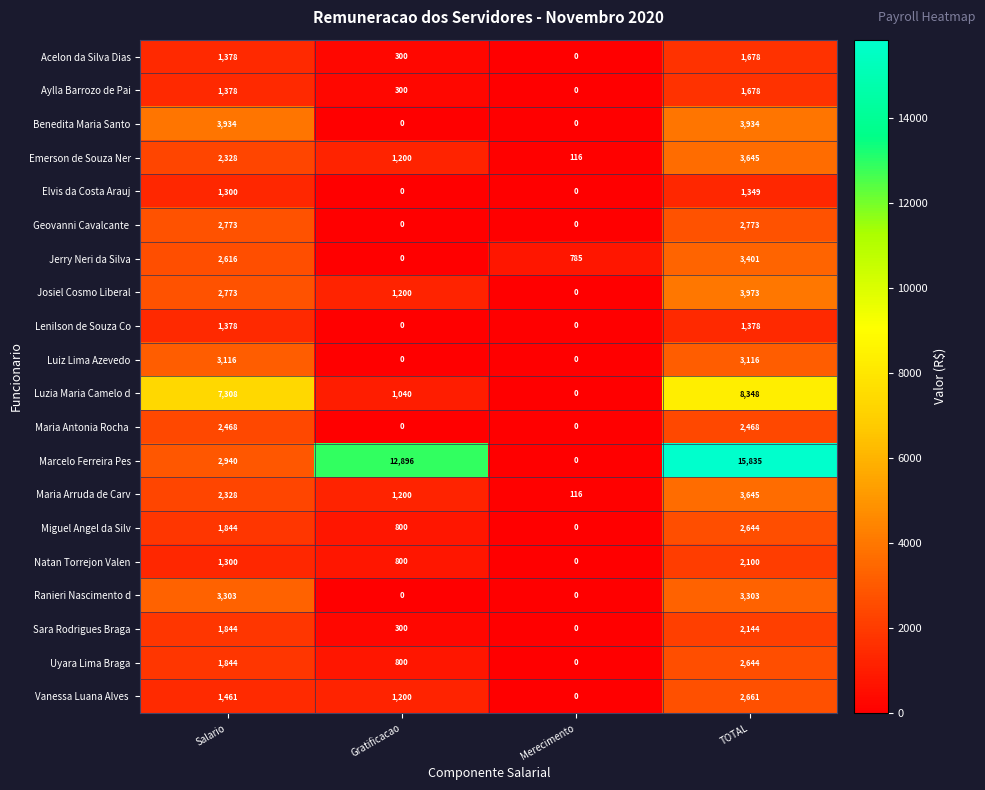

Count the Ranieri Nascimento d values in the range 0 to 3303.

4